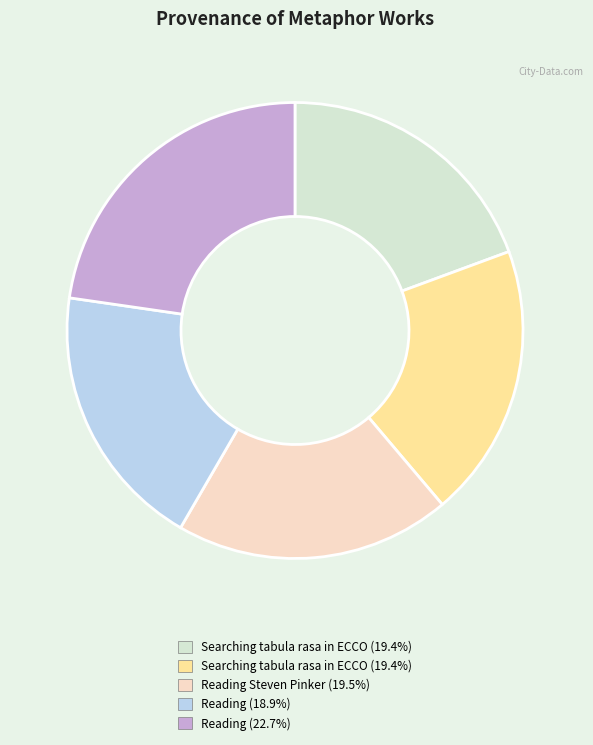

Does any single category account for the majority?

No